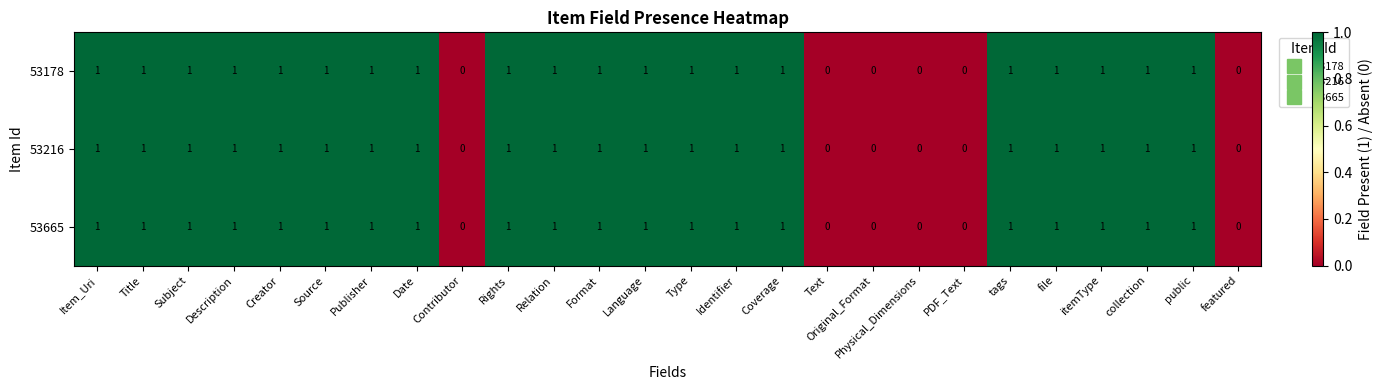

The 53216 series shows 0 at Physical_Dimensions. True or false?

True